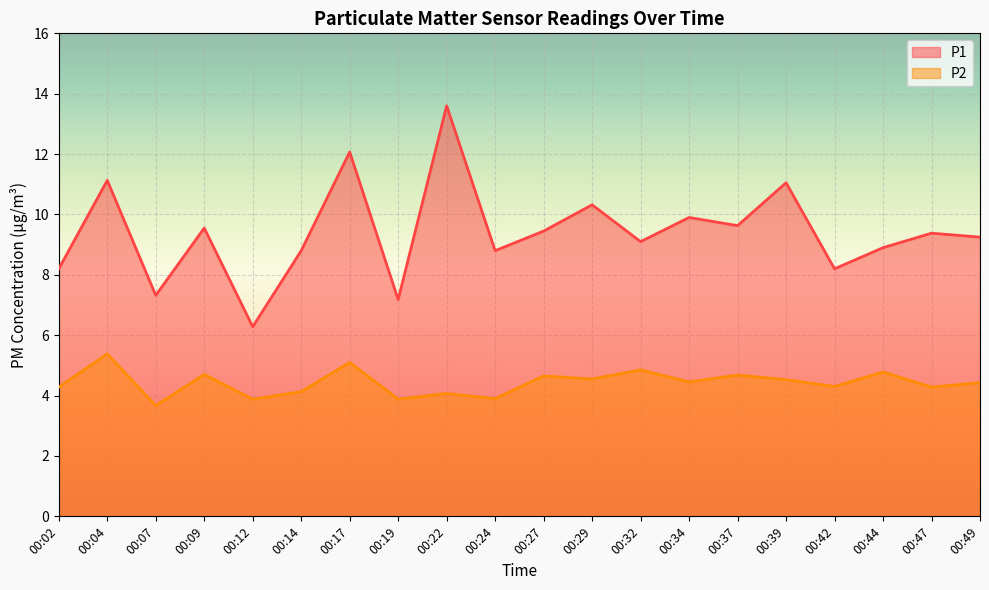

What is the approximate value of P2 at 00:32?

4.8